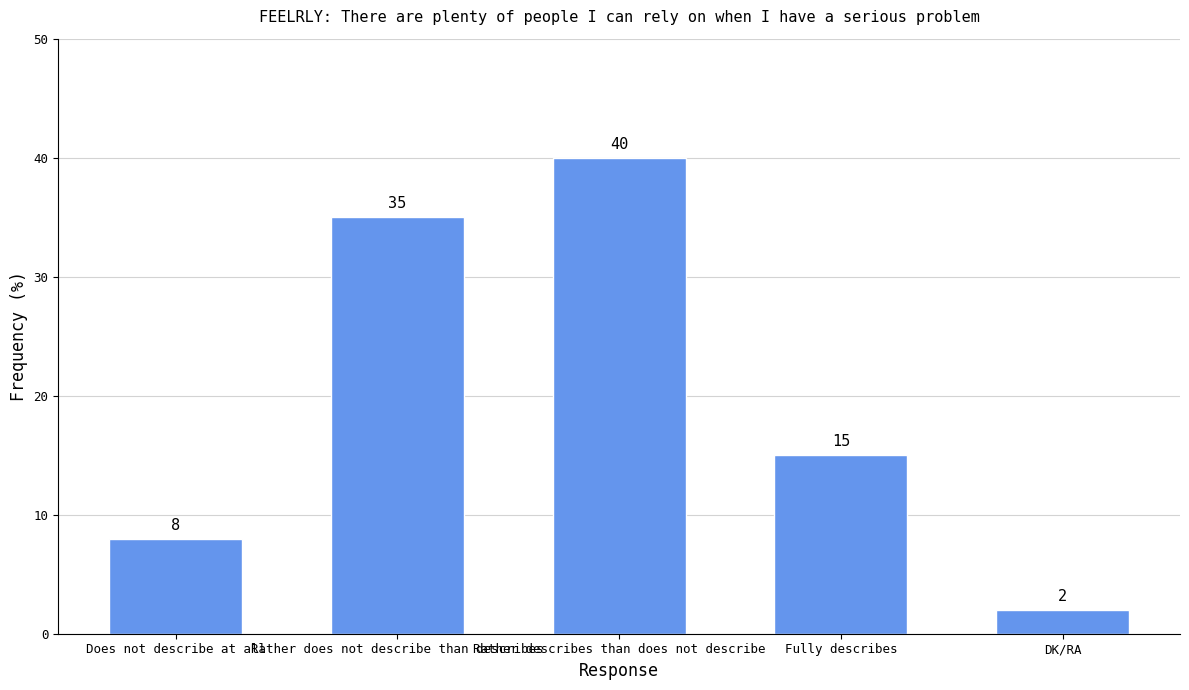

What is the label of the 2nd bar from the left?

Rather does not describe than describes